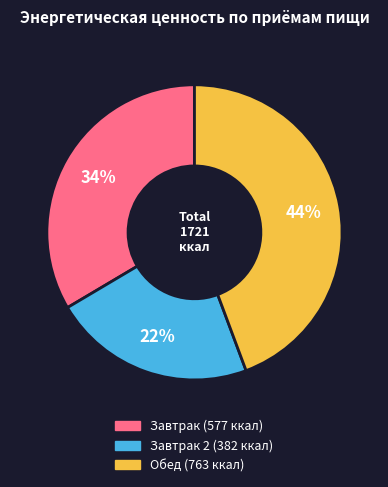

How many slices are in this pie chart?

3